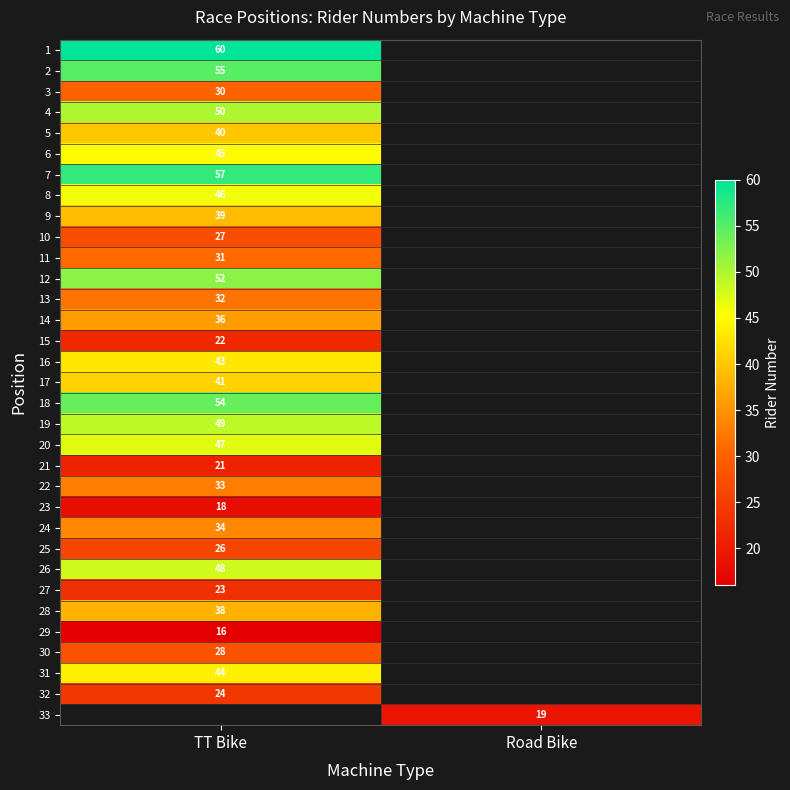

The 22 series shows 20 at TT Bike. True or false?

False